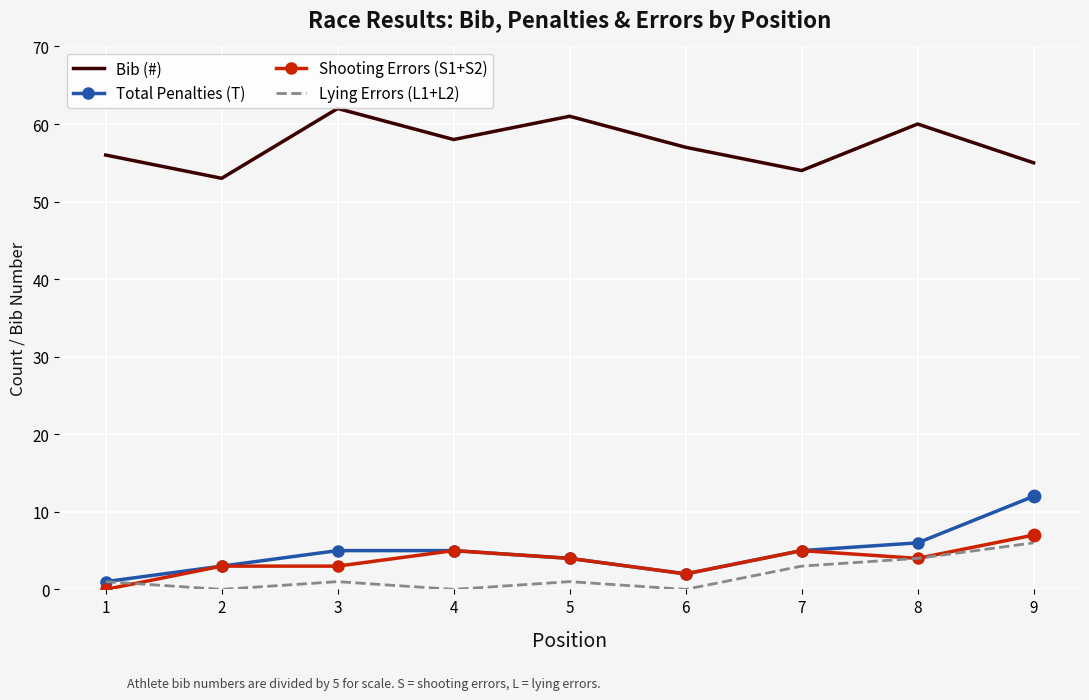

What is the greatest value displayed?

62